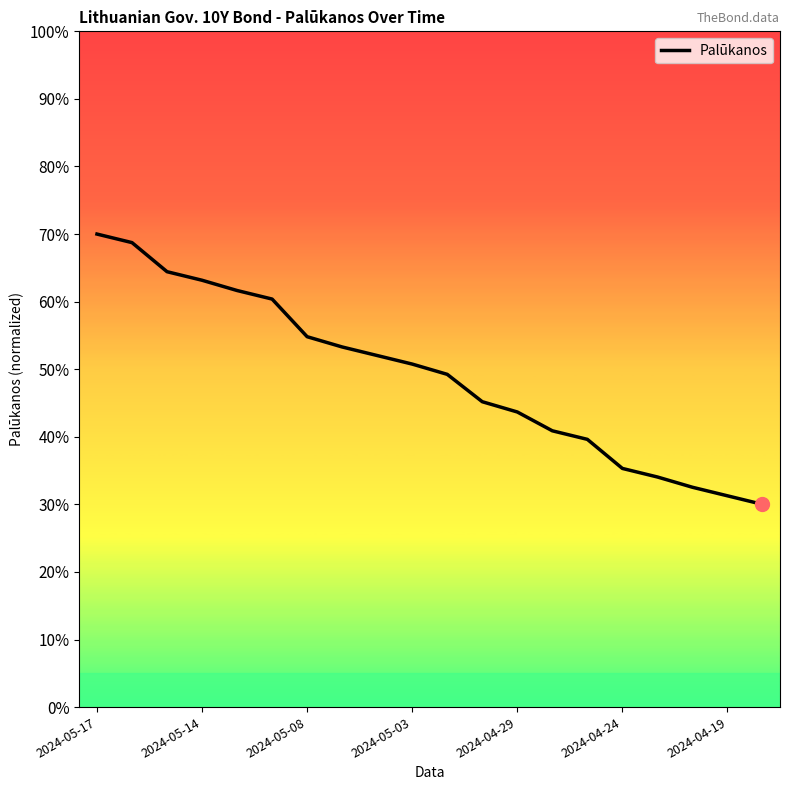

What is the value of the 18th point from the left?

0.3